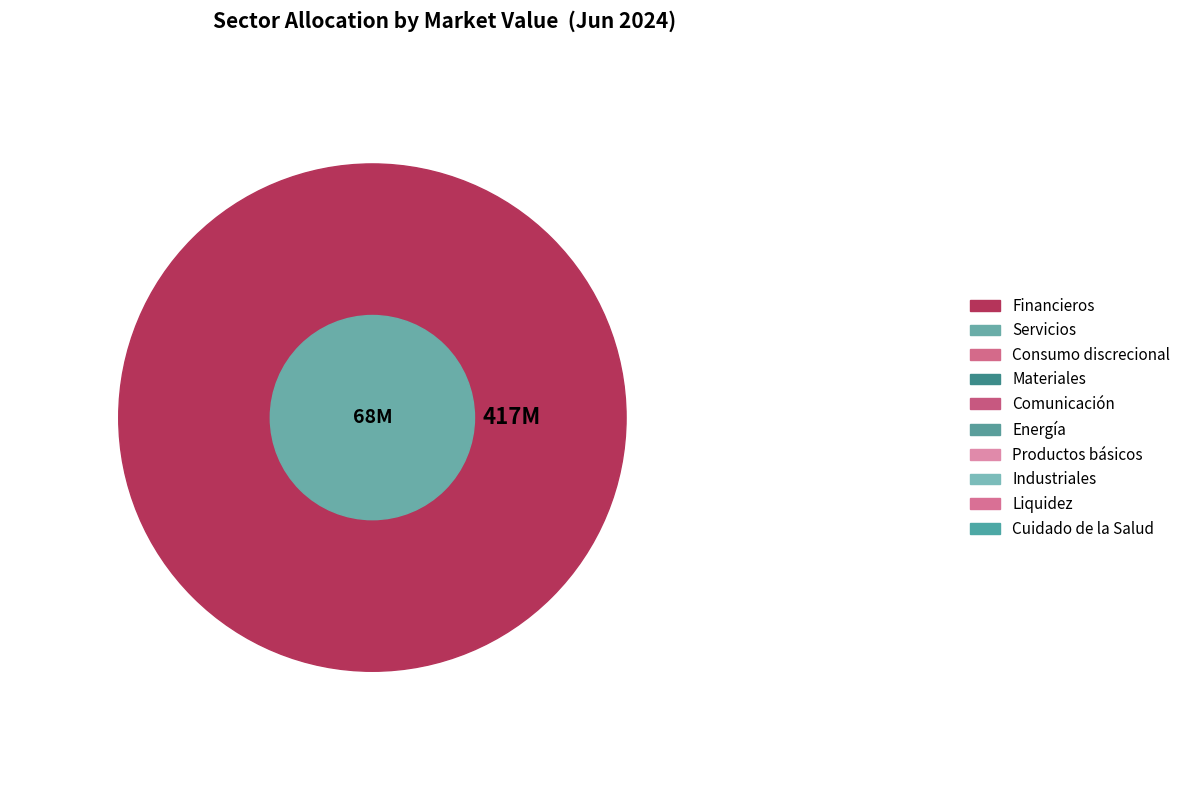

Which slice is the smallest?

Cuidado de la Salud